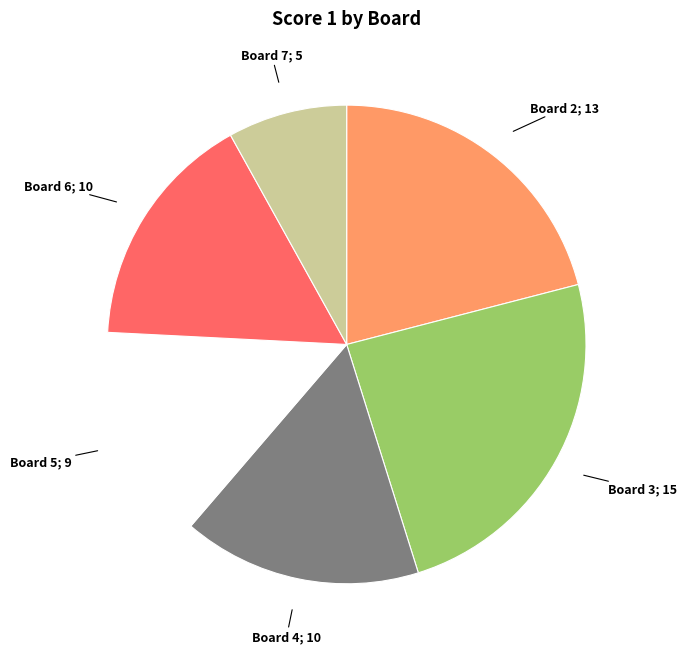

Is there a majority slice in this chart?

No